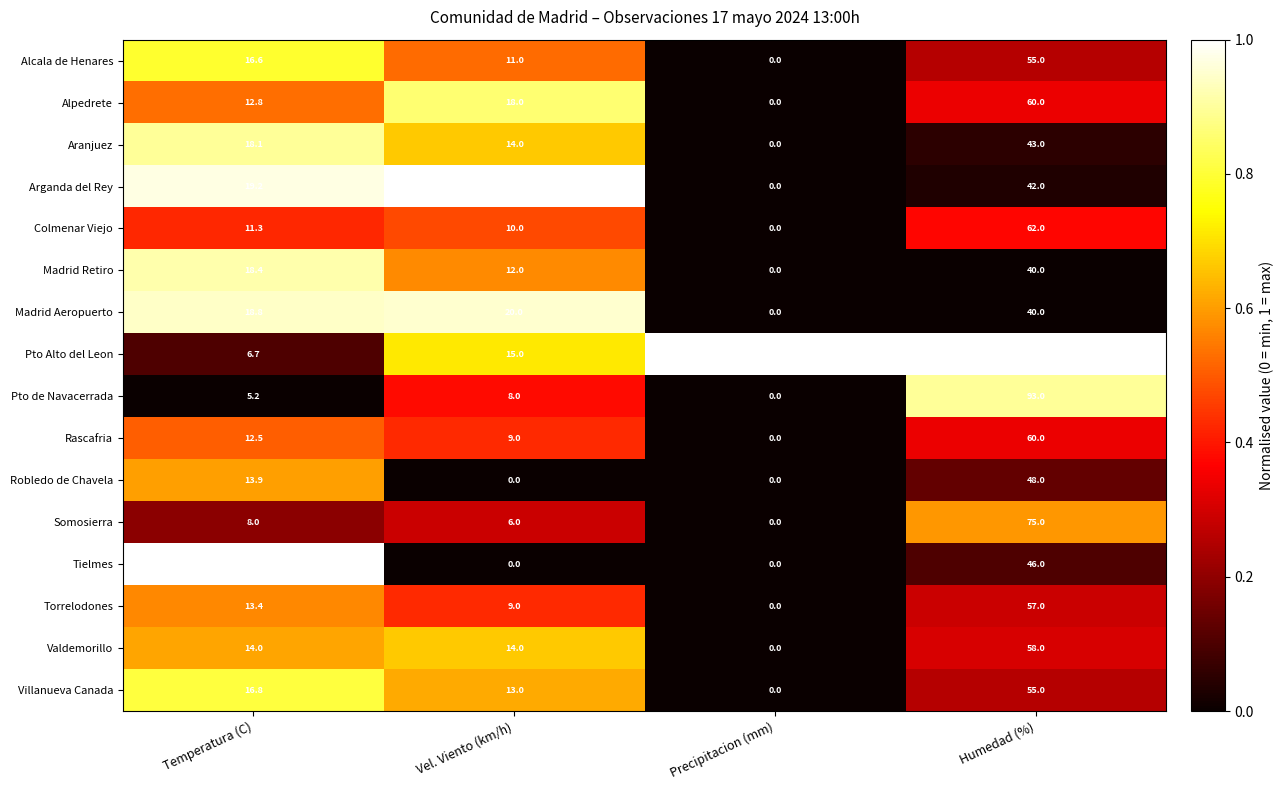

The Alcala de Henares series shows 28.9 at Temperatura (C). True or false?

False